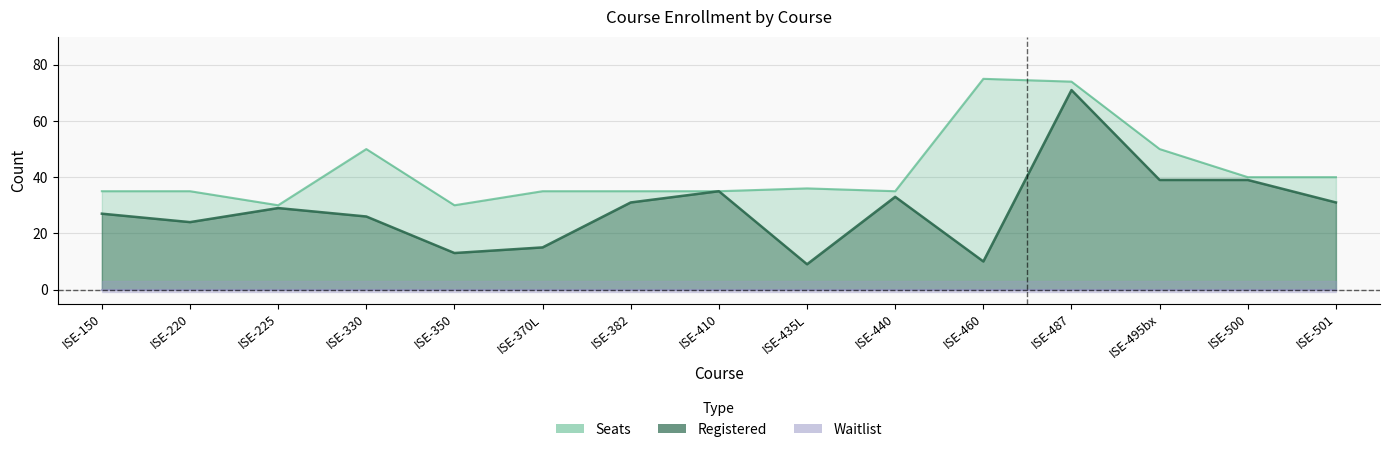

At which category is the sum across all series the highest?

ISE-487